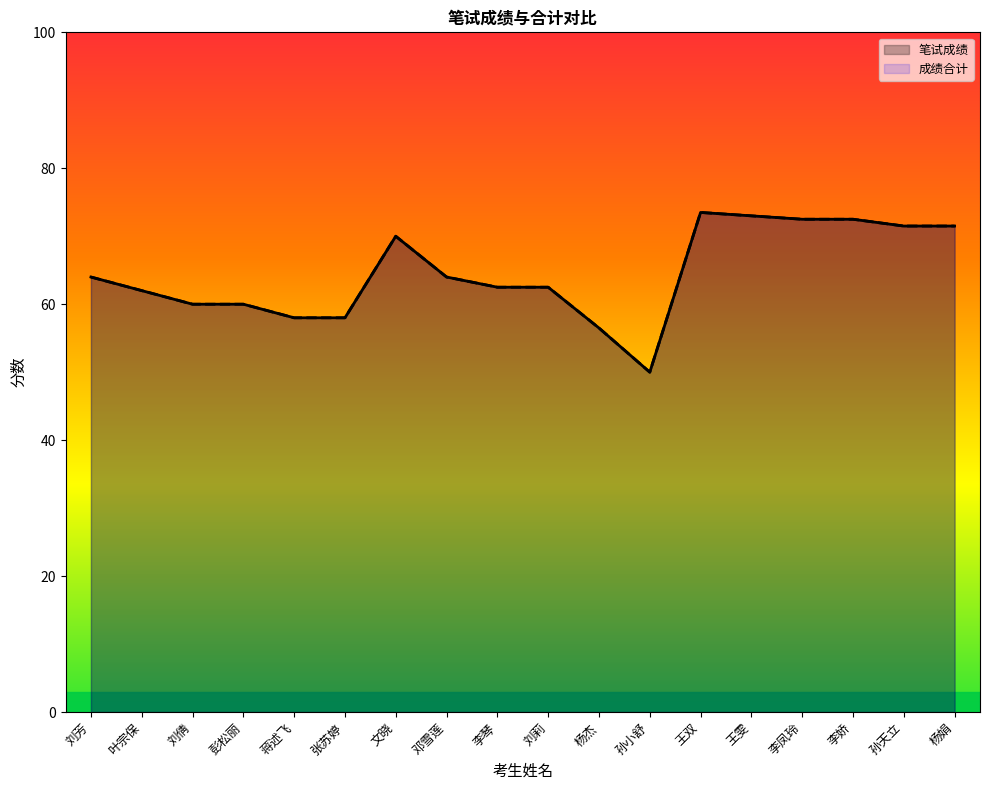

Reading left to right, transcribe all the data shown in this chart.

笔试成绩: 刘芳=64.0	叶宗保=62.0	刘倩=60.0	彭松丽=60.0	蒋述飞=58.0	张苏婷=58.0	文晓=70.0	邓雪莲=64.0	李琴=62.5	刘莉=62.5	杨杰=56.5	孙小舒=50.0	王双=73.5	王雯=73.0	李凤玲=72.5	李娇=72.5	孙天立=71.5	杨娟=71.5
成绩合计: 刘芳=64.0	叶宗保=62.0	刘倩=60.0	彭松丽=60.0	蒋述飞=58.0	张苏婷=58.0	文晓=70.0	邓雪莲=64.0	李琴=62.5	刘莉=62.5	杨杰=56.5	孙小舒=50.0	王双=73.5	王雯=73.0	李凤玲=72.5	李娇=72.5	孙天立=71.5	杨娟=71.5